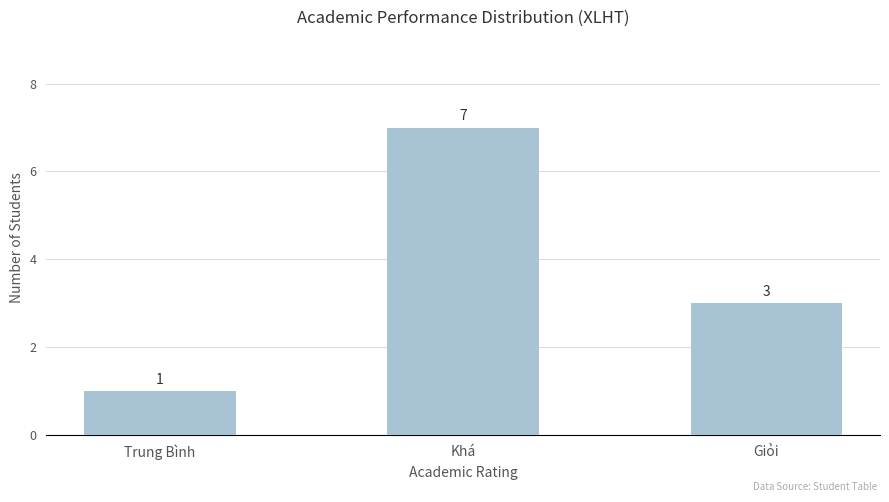

Where does the data first go above 3?

Khá